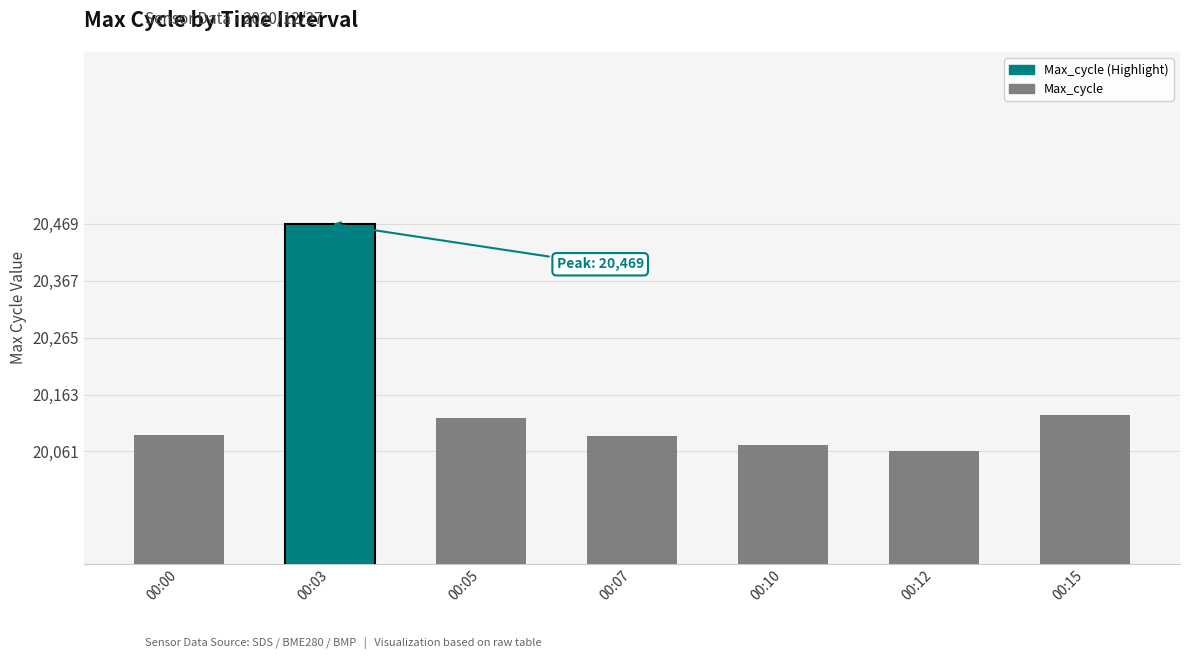

How many categories are shown in the chart?

7